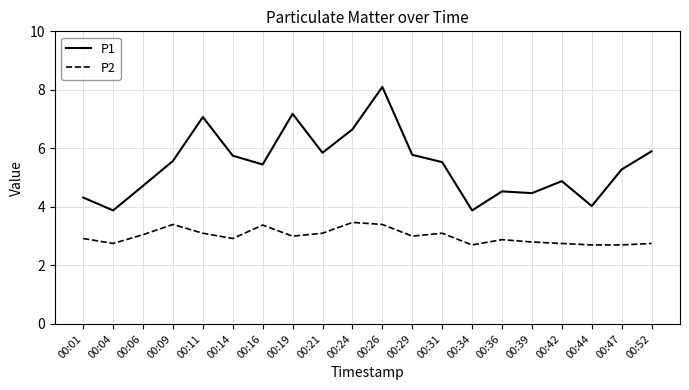

What is the difference between the highest and lowest values at 00:06?

1.7